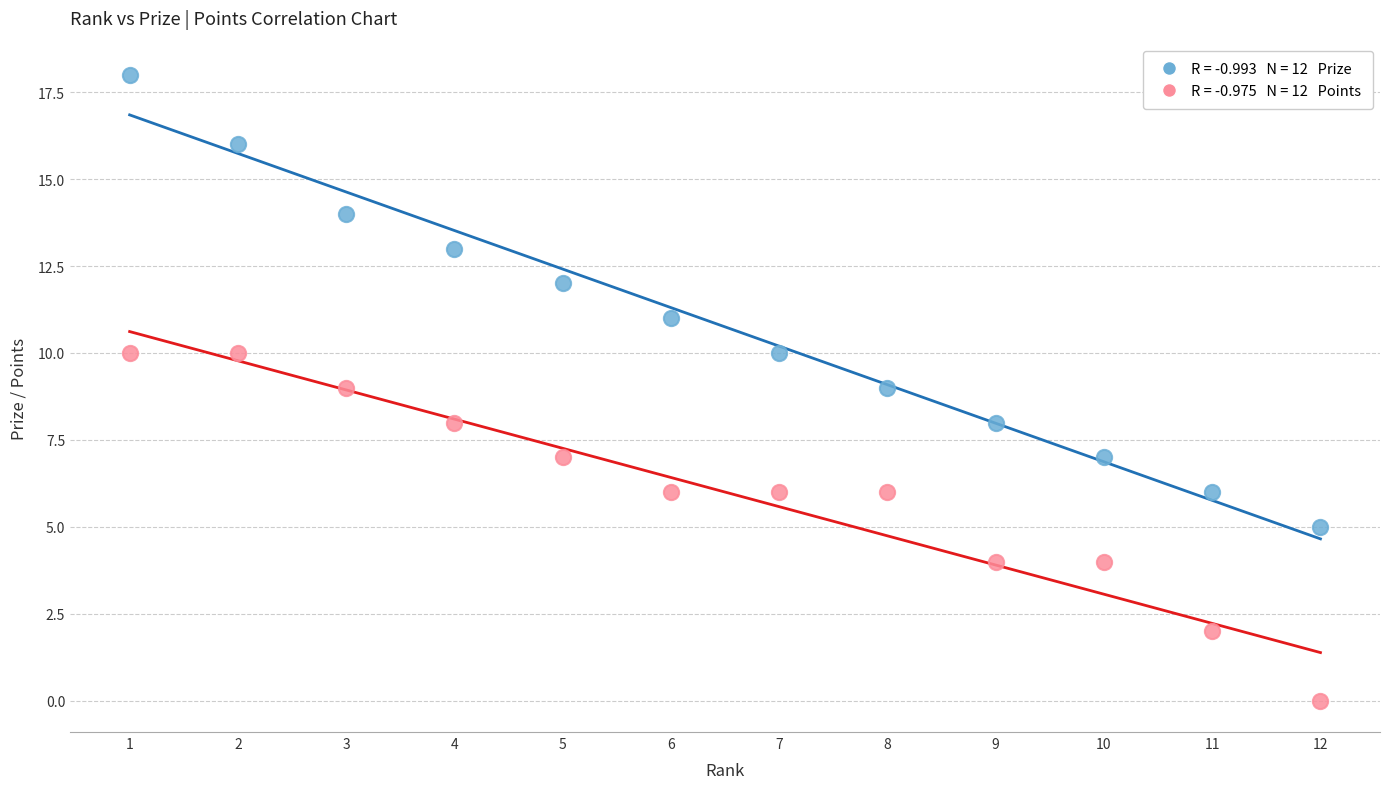

Across all data points, what is the range of Y values (max minus min)?

18